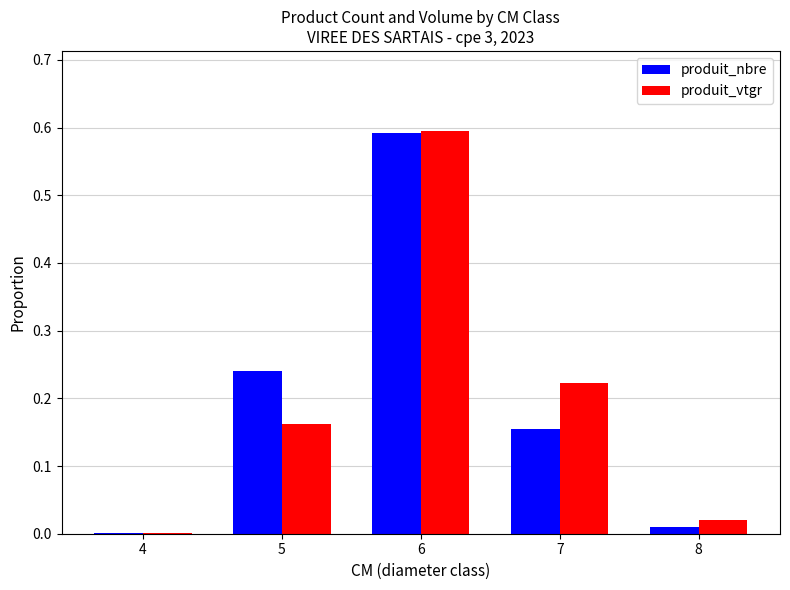

The produit_vtgr series shows 0.1 at 7. True or false?

False